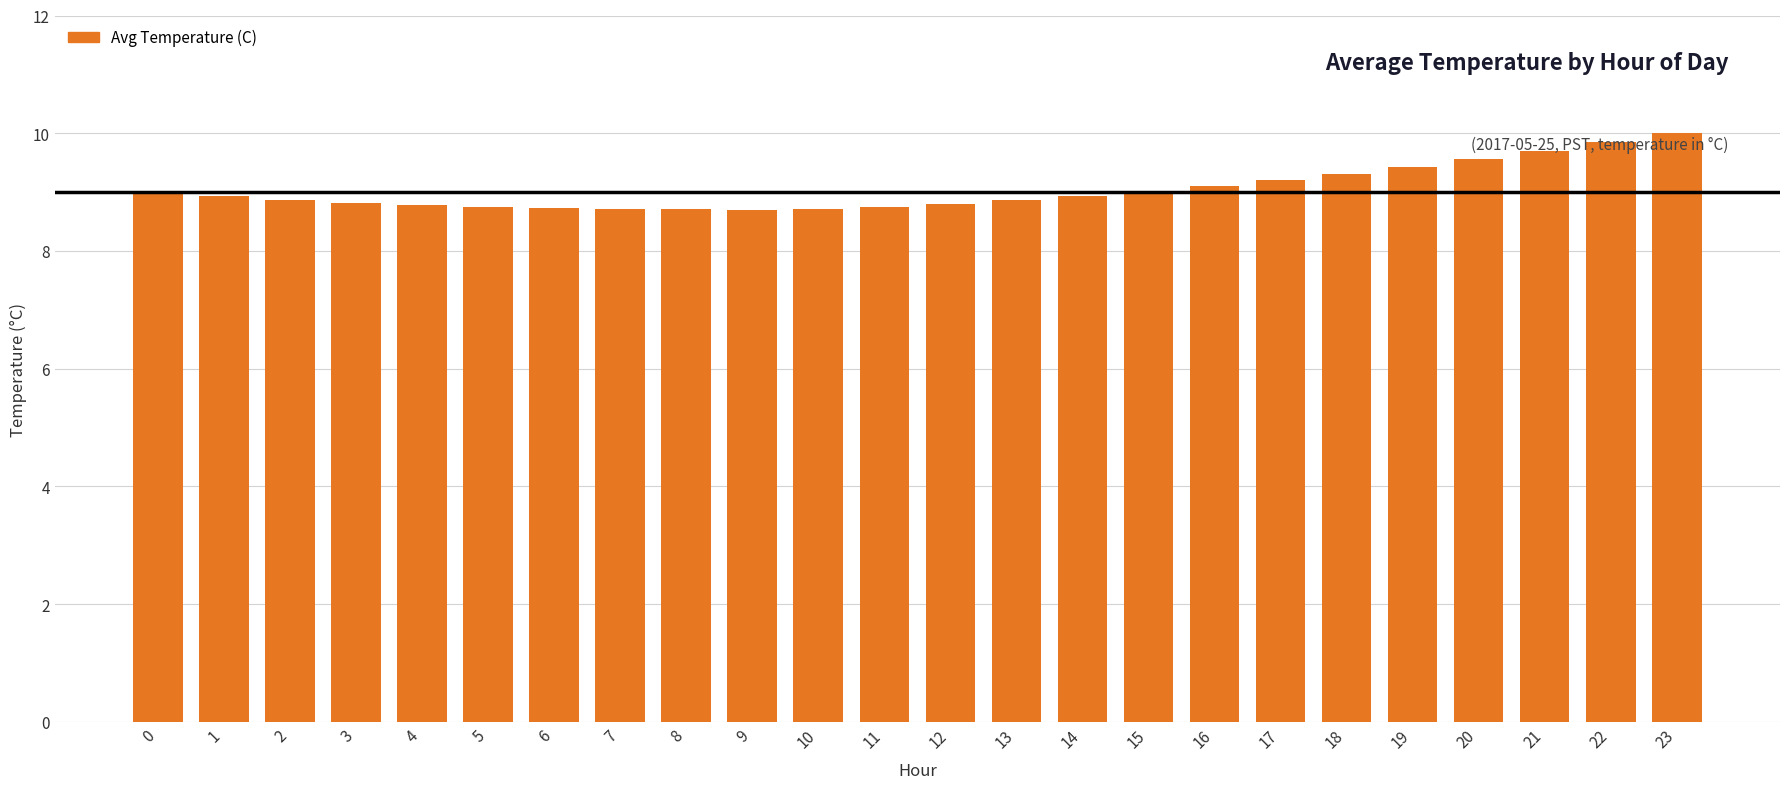

Count the number of categories in the chart.

24